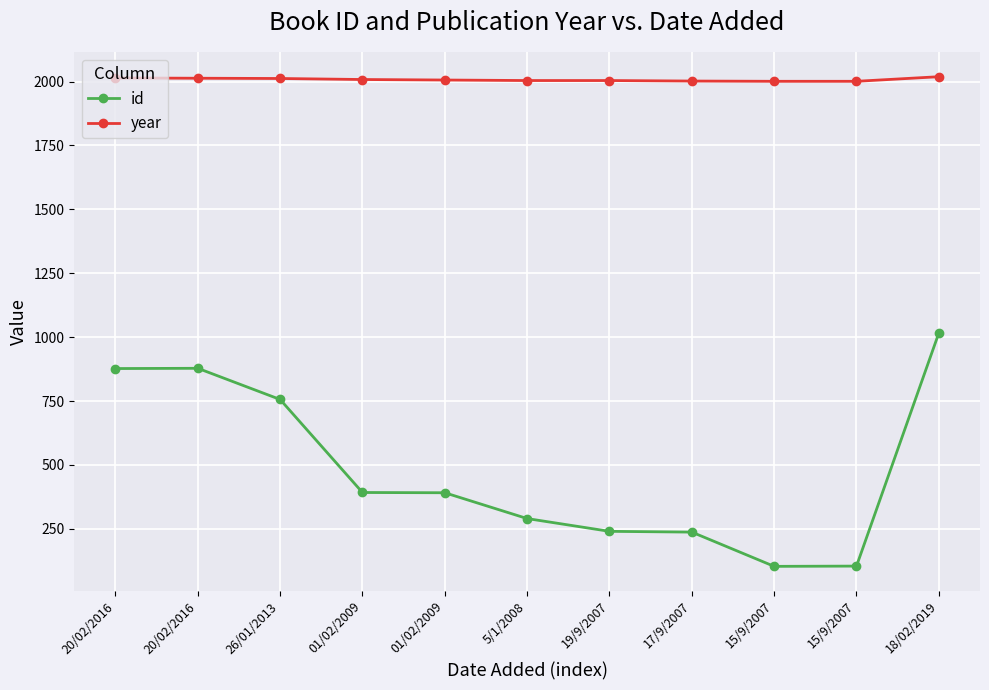

The value of year at 5/1/2008 is 2004. True or false?

True